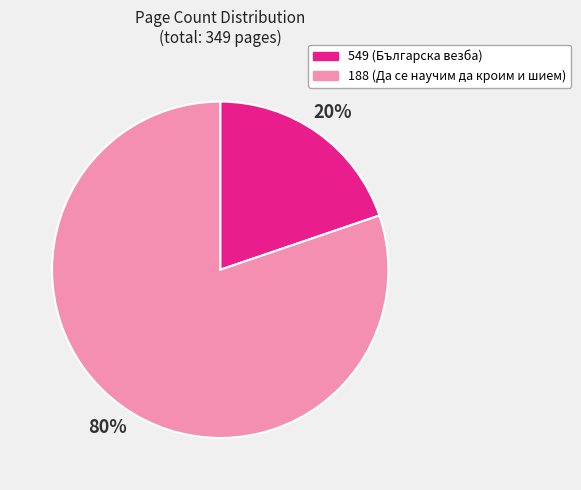

Is the sum of 549 and 188 greater than half?

Yes